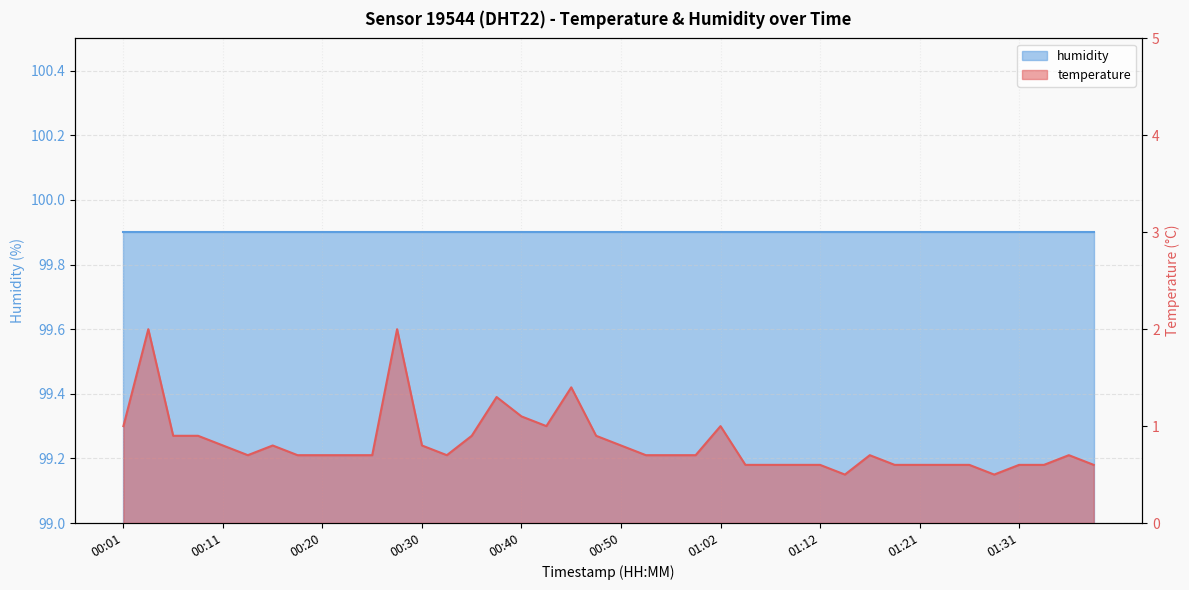

Reading left to right, what are all the values shown in this chart?

00:01=1.0	00:03=2.0	00:06=0.9	00:08=0.9	00:11=0.8	00:13=0.7	00:16=0.8	00:18=0.7	00:20=0.7	00:23=0.7	00:25=0.7	00:28=2.0	00:30=0.8	00:33=0.7	00:35=0.9	00:37=1.3	00:40=1.1	00:42=1.0	00:45=1.4	00:47=0.9	00:50=0.8	00:52=0.7	00:55=0.7	00:59=0.7	01:02=1.0	01:04=0.6	01:07=0.6	01:09=0.6	01:12=0.6	01:14=0.5	01:16=0.7	01:19=0.6	01:21=0.6	01:24=0.6	01:26=0.6	01:29=0.5	01:31=0.6	01:34=0.6	01:36=0.7	01:38=0.6